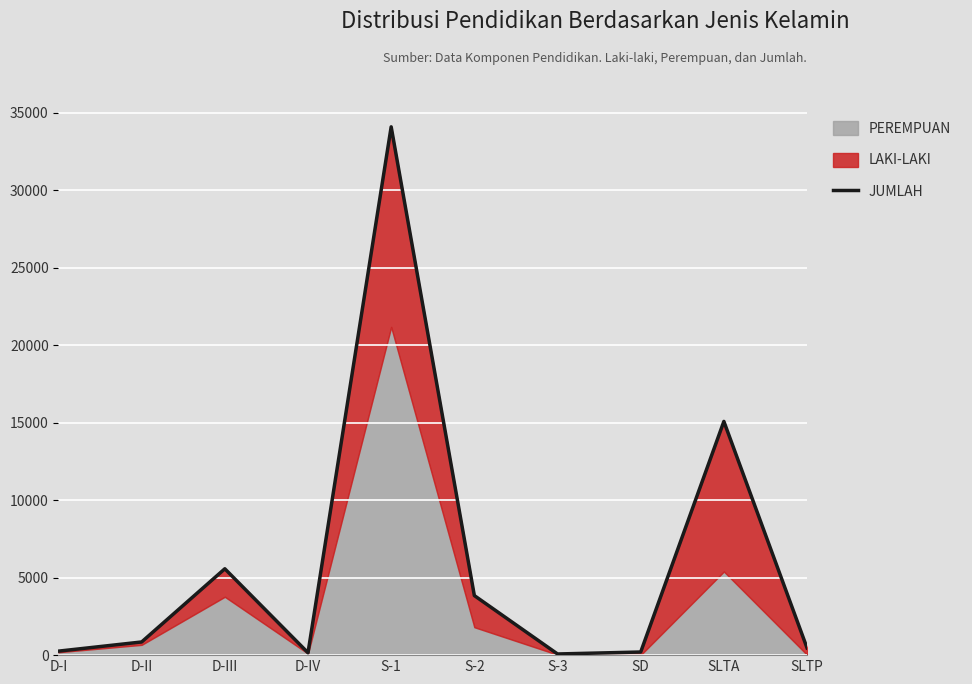

What is the smallest value displayed?

75